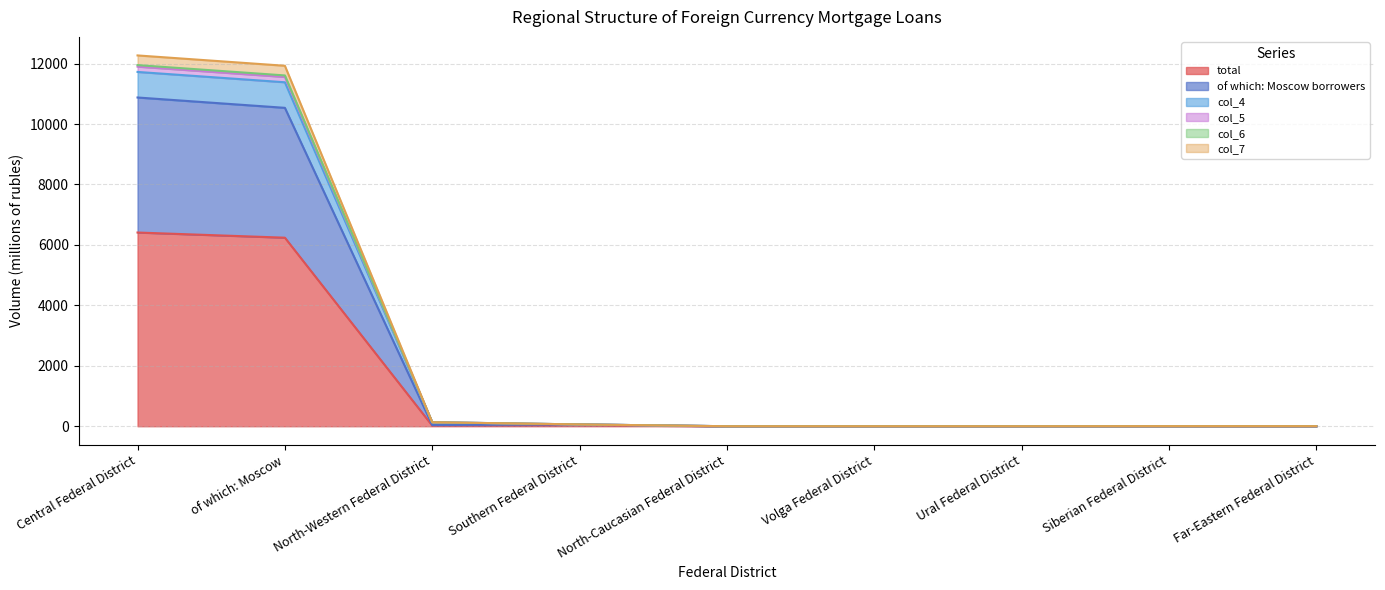

The value of col_5 at Southern Federal District is 79. True or false?

False